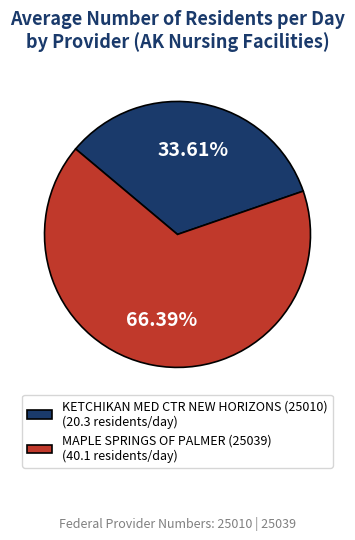

To the nearest percent, what percentage of the pie is KETCHIKAN MED CTR NEW HORIZONS (25010)?

34%